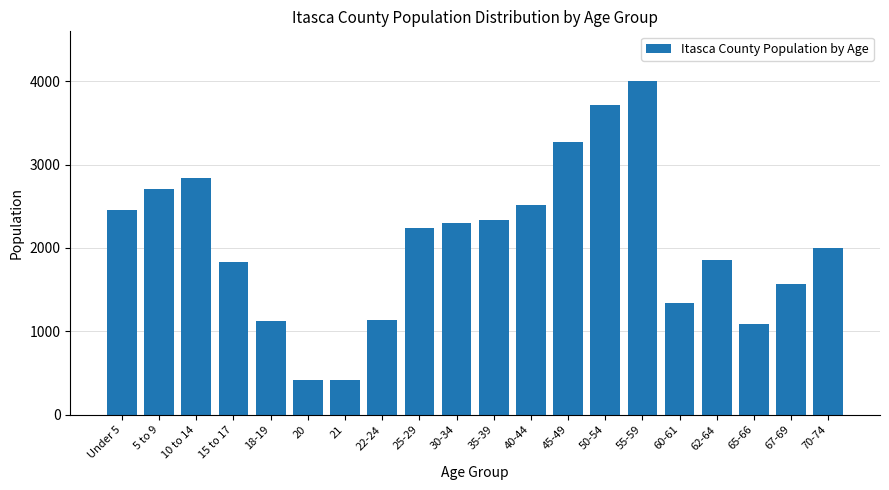

Which has a higher value, 45-49 or 60-61?

45-49